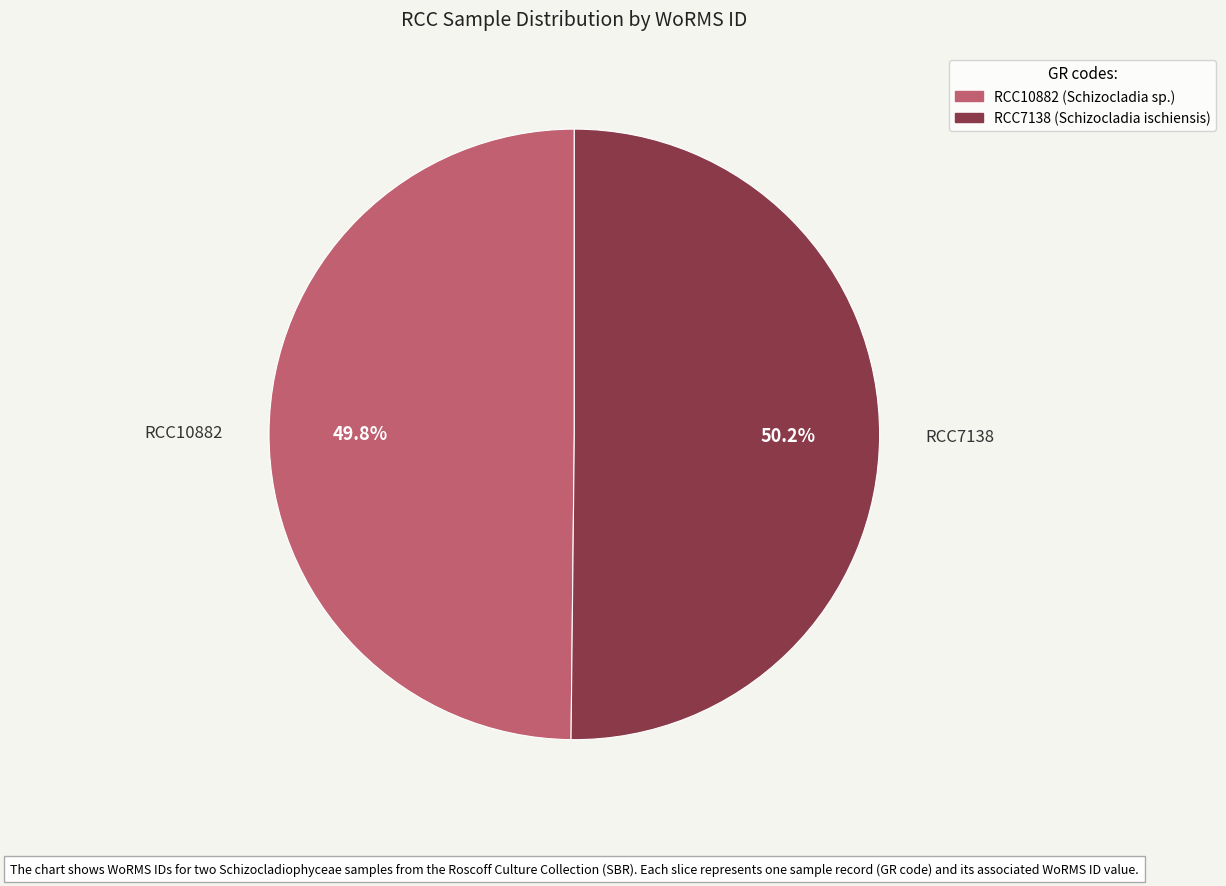

To the nearest percent, what is the combined percentage of RCC10882 and RCC7138?

100%